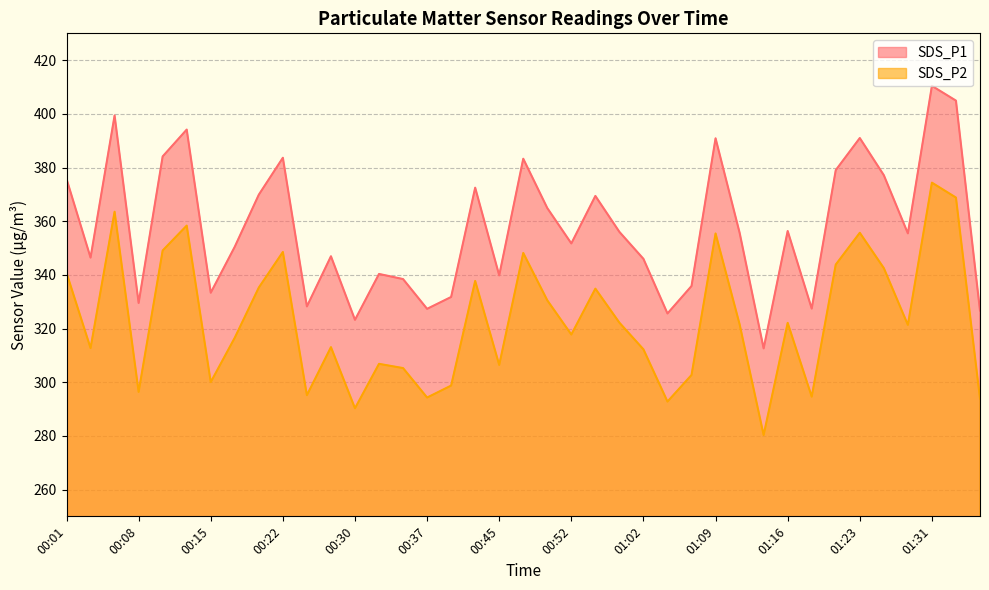

True or false: SDS_P1 and SDS_P2 intersect in this chart.

False